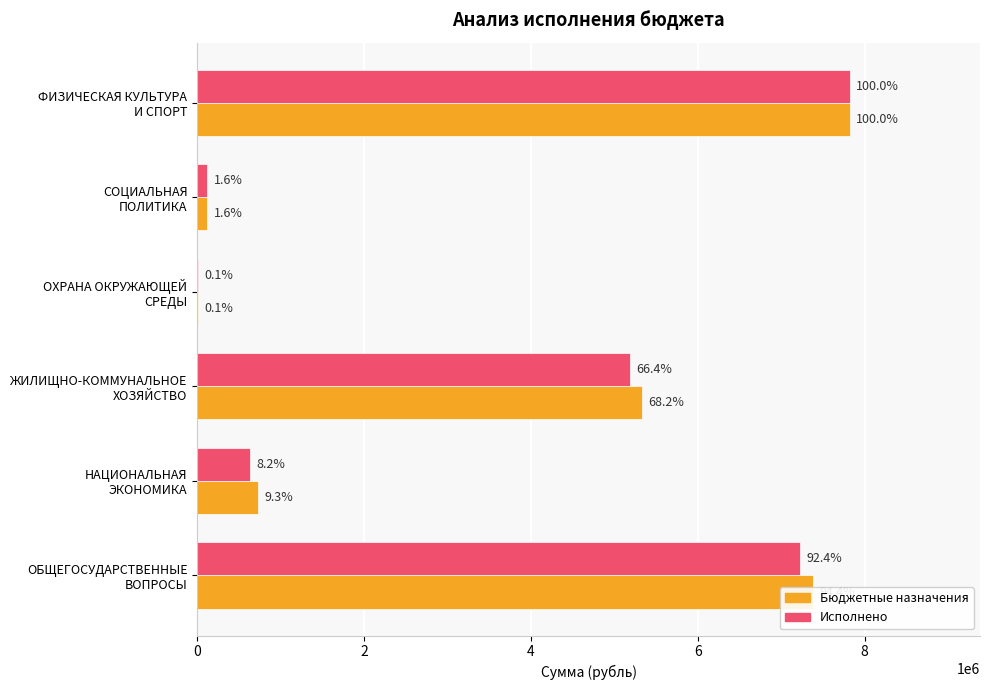

What are all the series names shown in the legend?

Бюджетные назначения, Исполнено